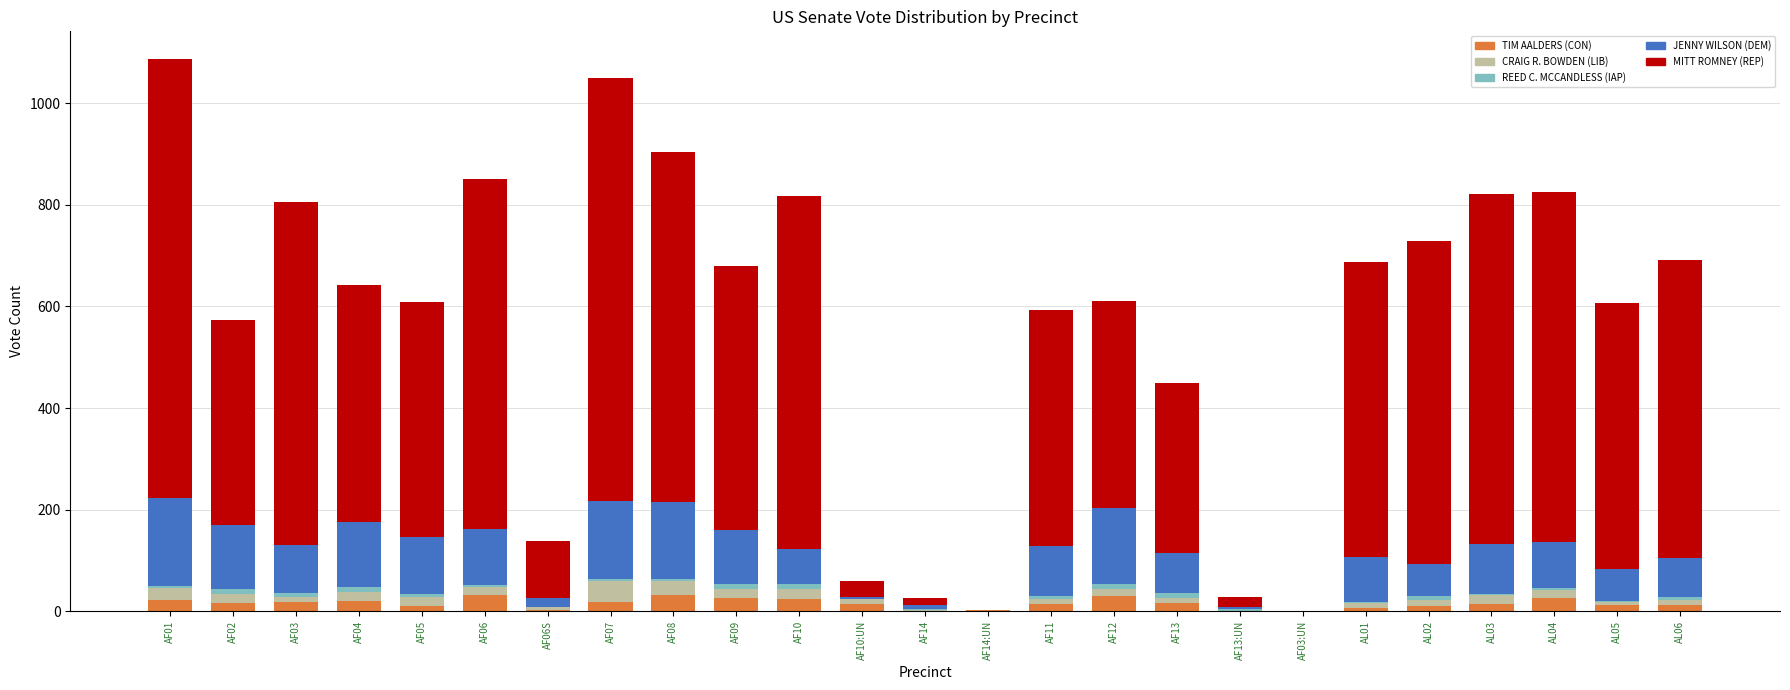

Rank the categories by REED C. MCCANDLESS (IAP) value from highest to lowest.

AF04, AF12, AF02, AF09, AF10, AF13, AF03, AL02, AL06, AF11, AF05, AF07, AF08, AF01, AF06, AL04, AF13:UN, AL01, AF14, AL03, AF10:UN, AL05, AF06S, AF14:UN, AF03:UN